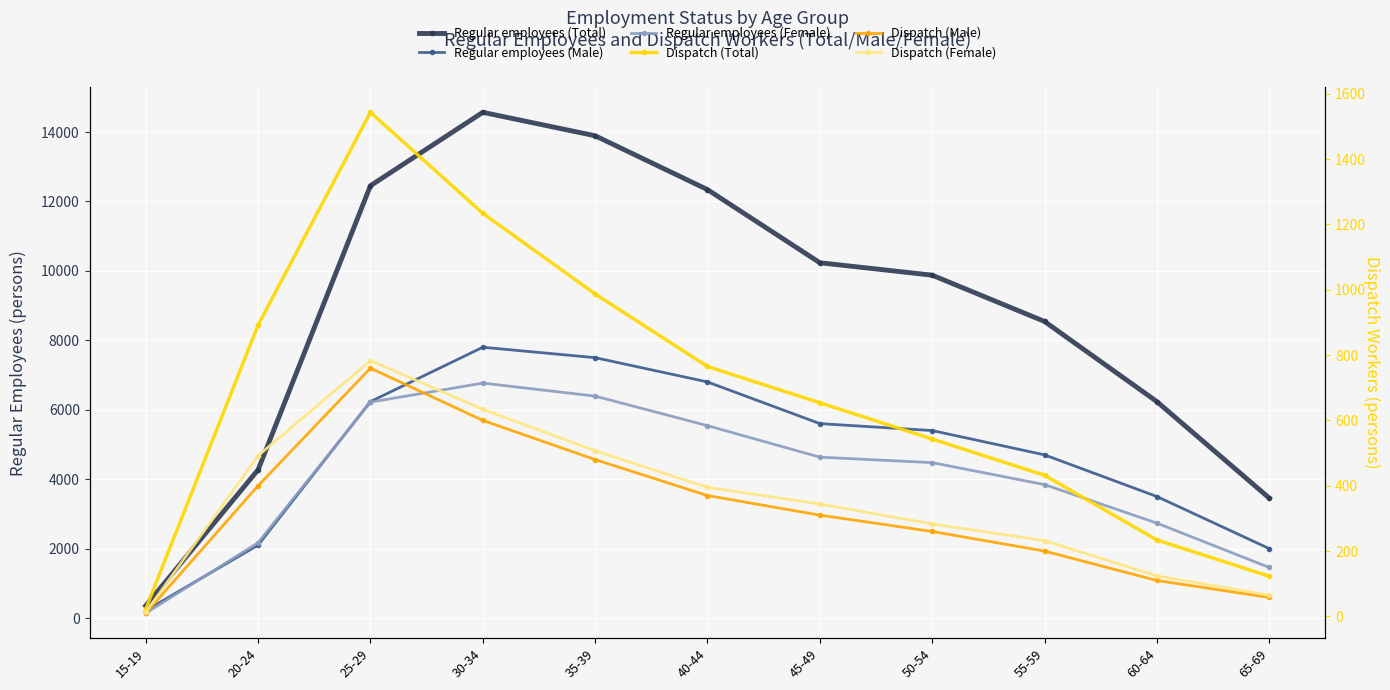

What are all the series names shown in the legend?

Regular employees (Total), Regular employees (Male), Regular employees (Female), Dispatch (Total), Dispatch (Male), Dispatch (Female)